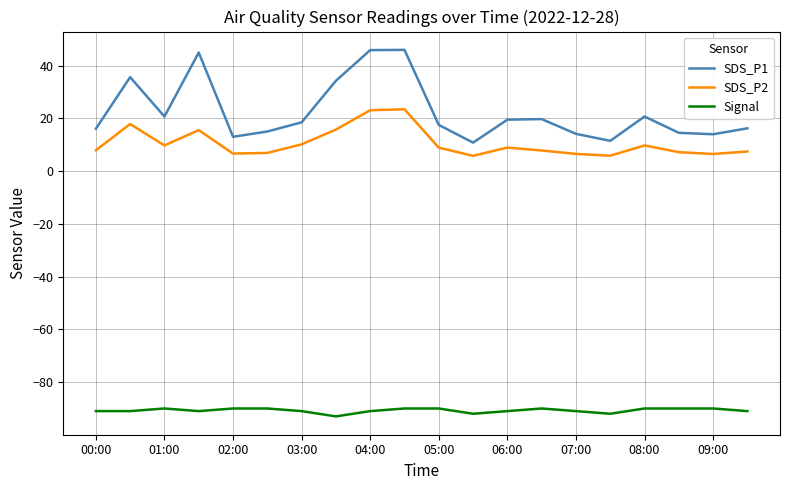

True or false: SDS_P1 and SDS_P2 intersect in this chart.

False